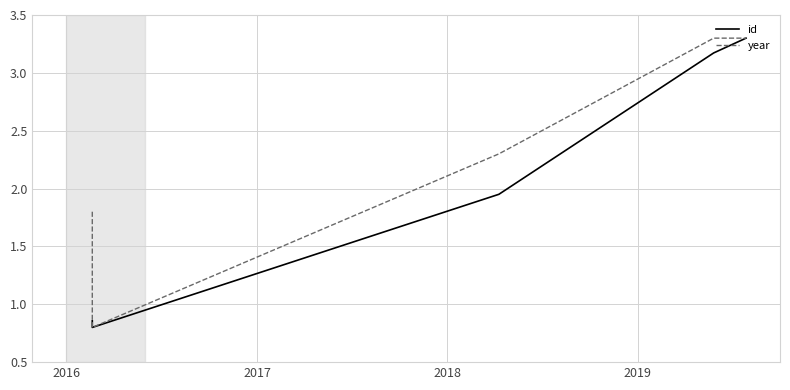

True or false: id has more than 0 points higher than both neighbors.

False